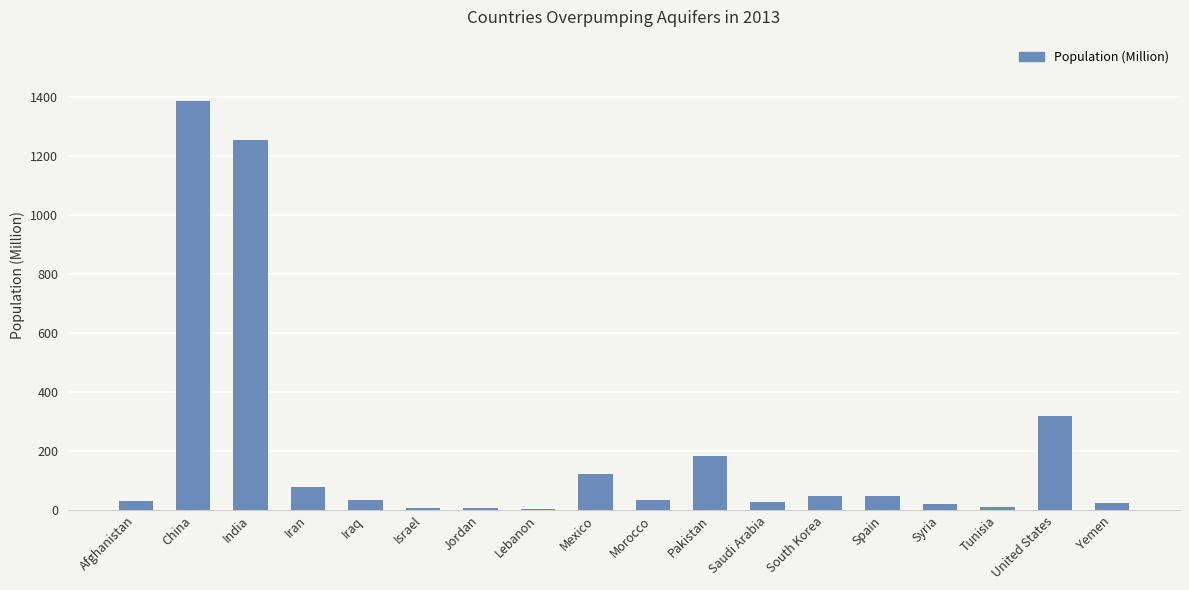

The value at China is 2332.9. True or false?

False